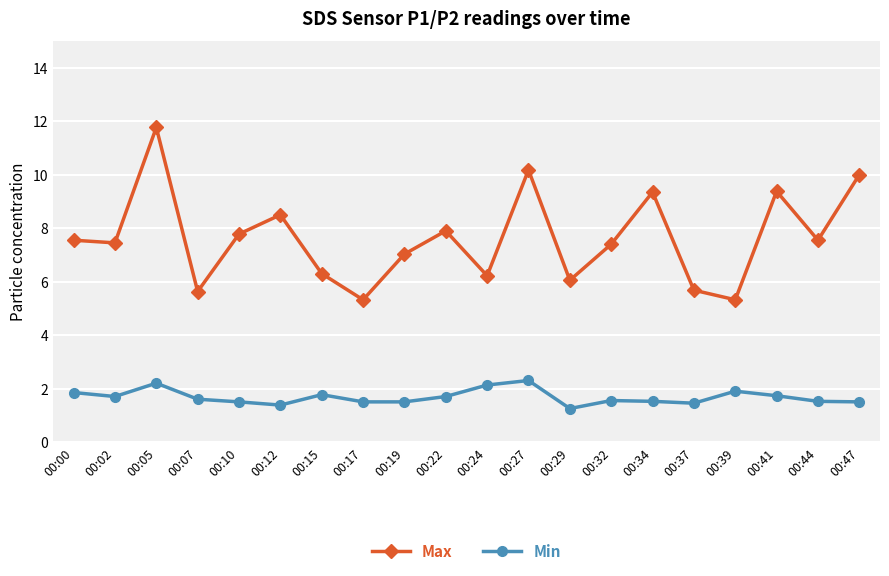

Rank the series at 00:41 from highest to lowest value.

Max, Min